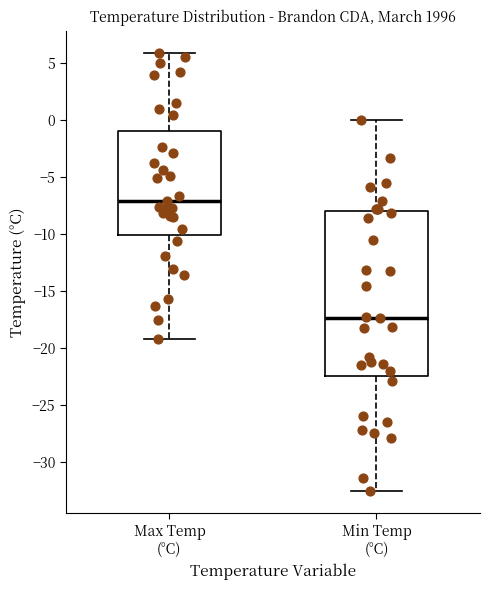

Which box is the tallest, from its lower edge to its upper edge?

Min Temp (°C)